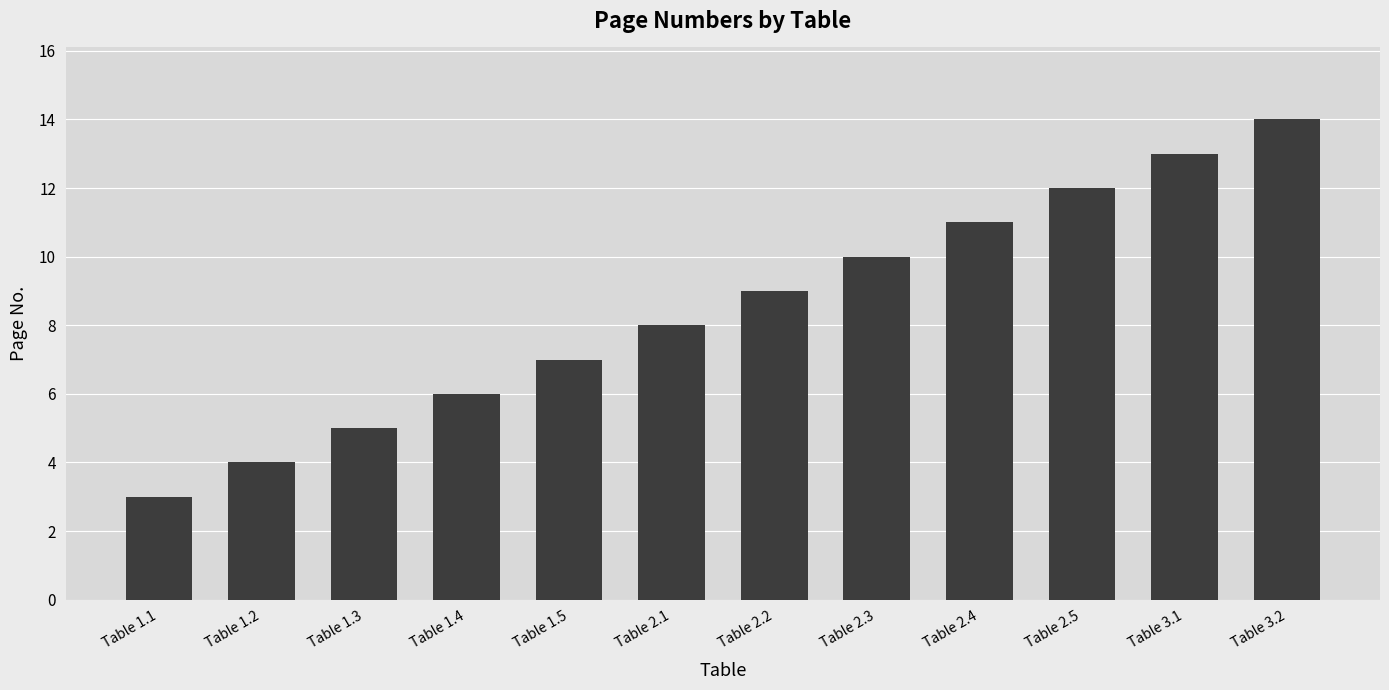

What is the sum of the values at Table 3.2 and Table 1.2?

18